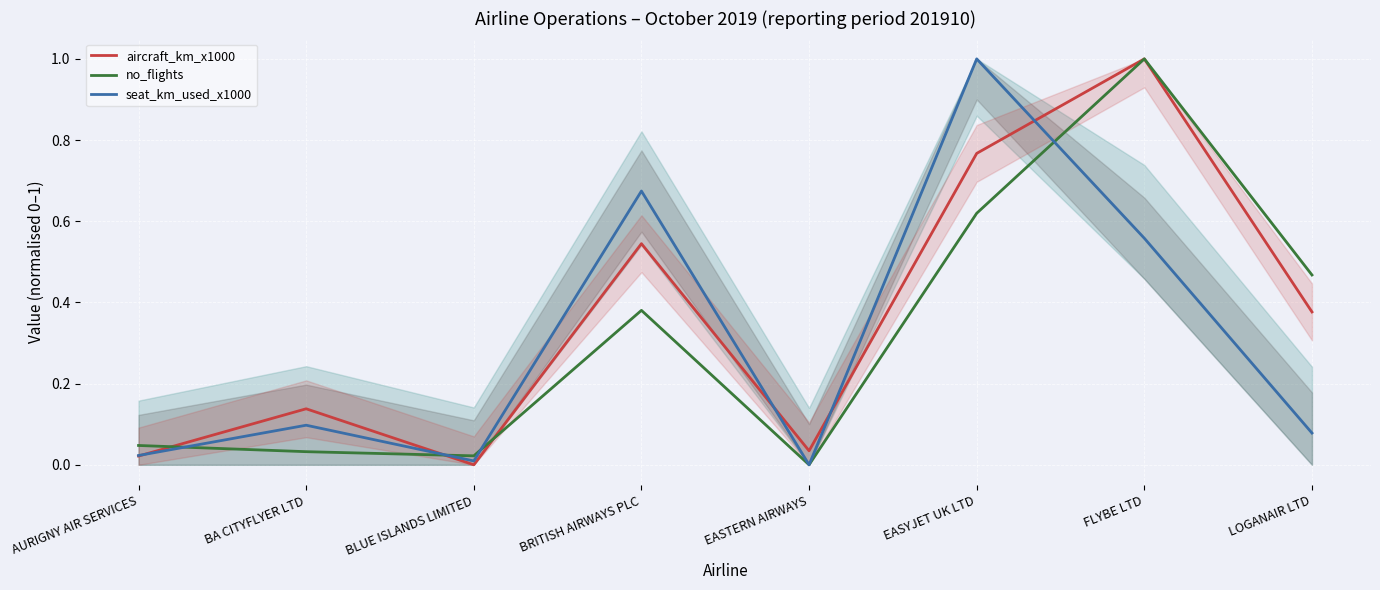

True or false: no_flights and seat_km_used_x1000 intersect in this chart.

True